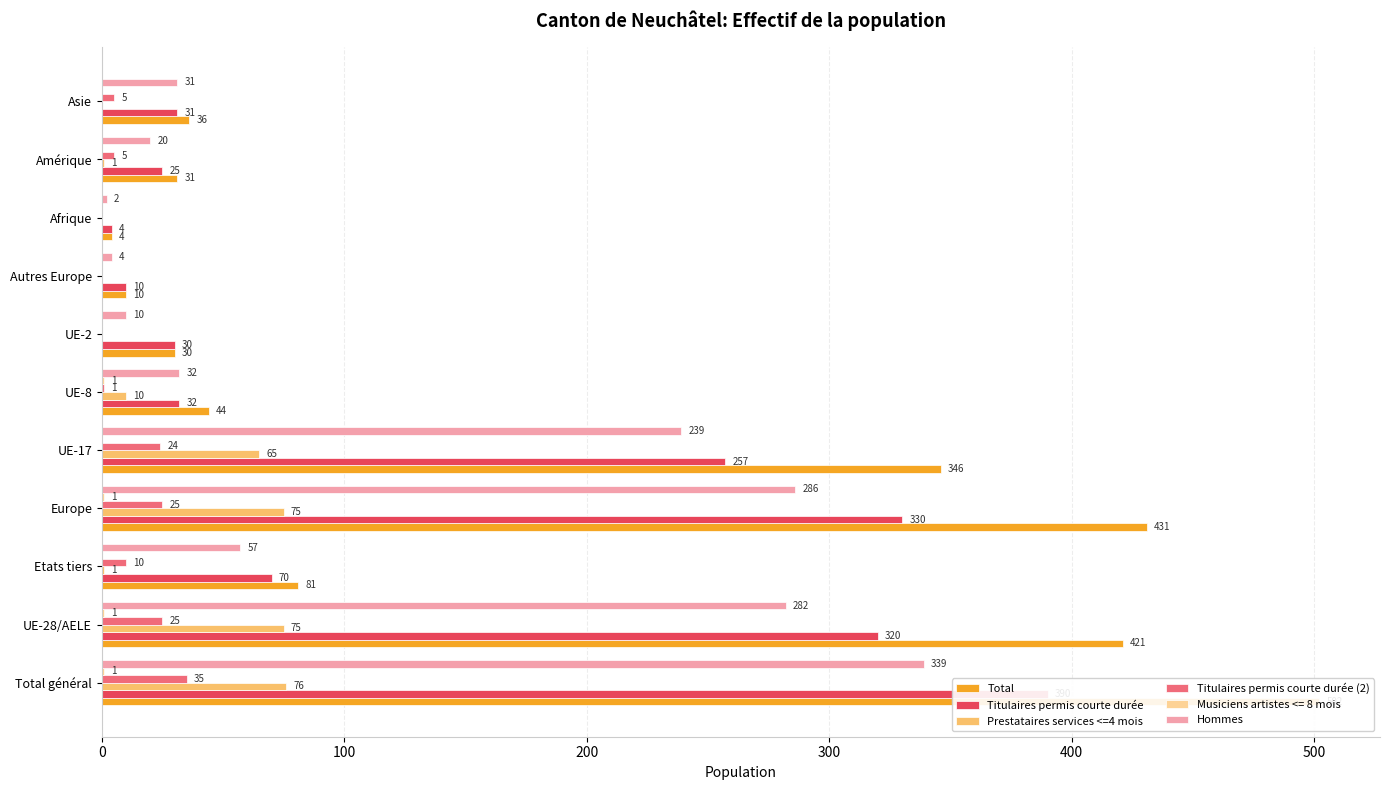

Which series has the largest total across all categories?

Total